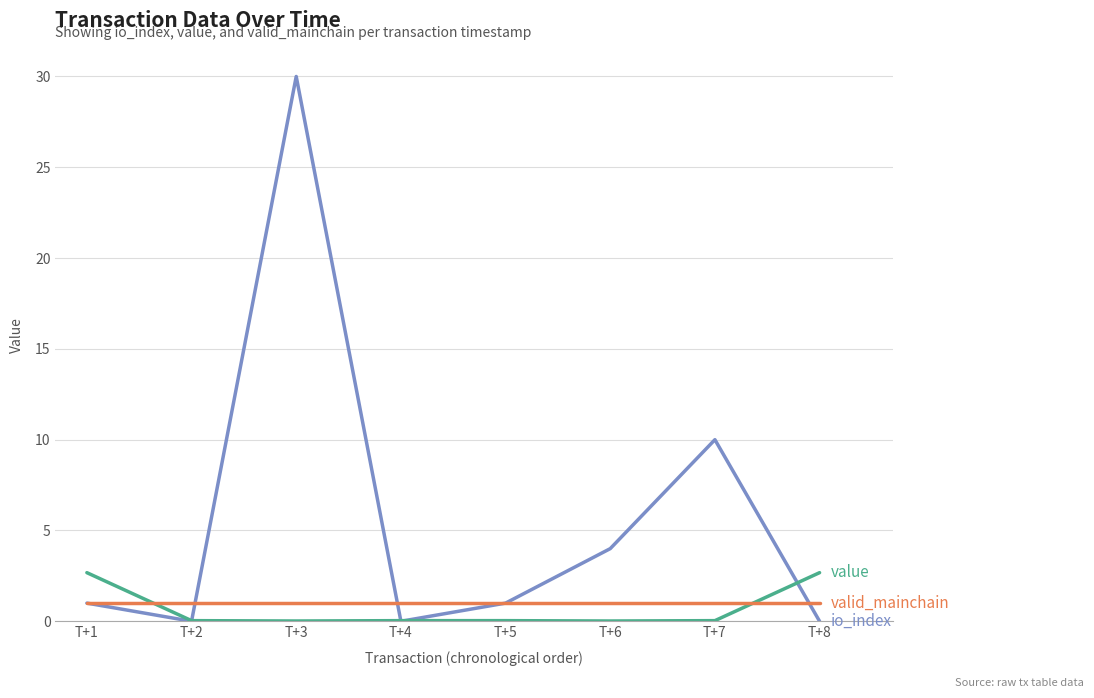

What is the difference between the highest and lowest values at T+1?

1.7